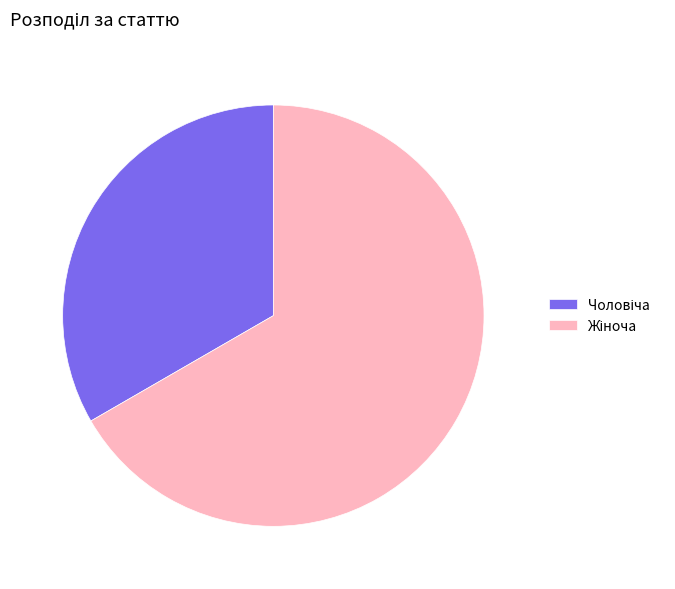

Is there a majority slice in this chart?

Yes